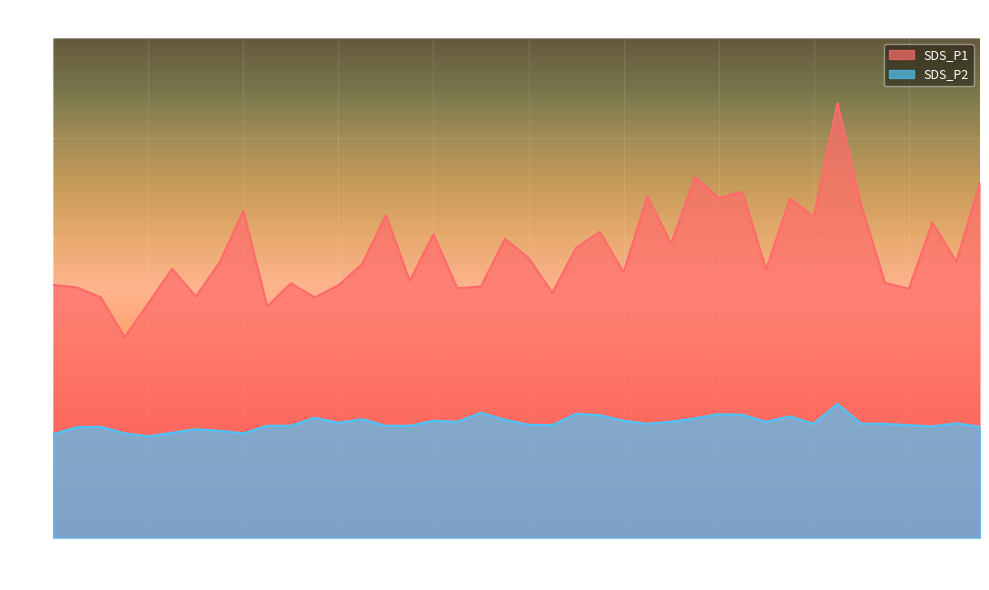

Which category has the lowest value across all series?

00:10